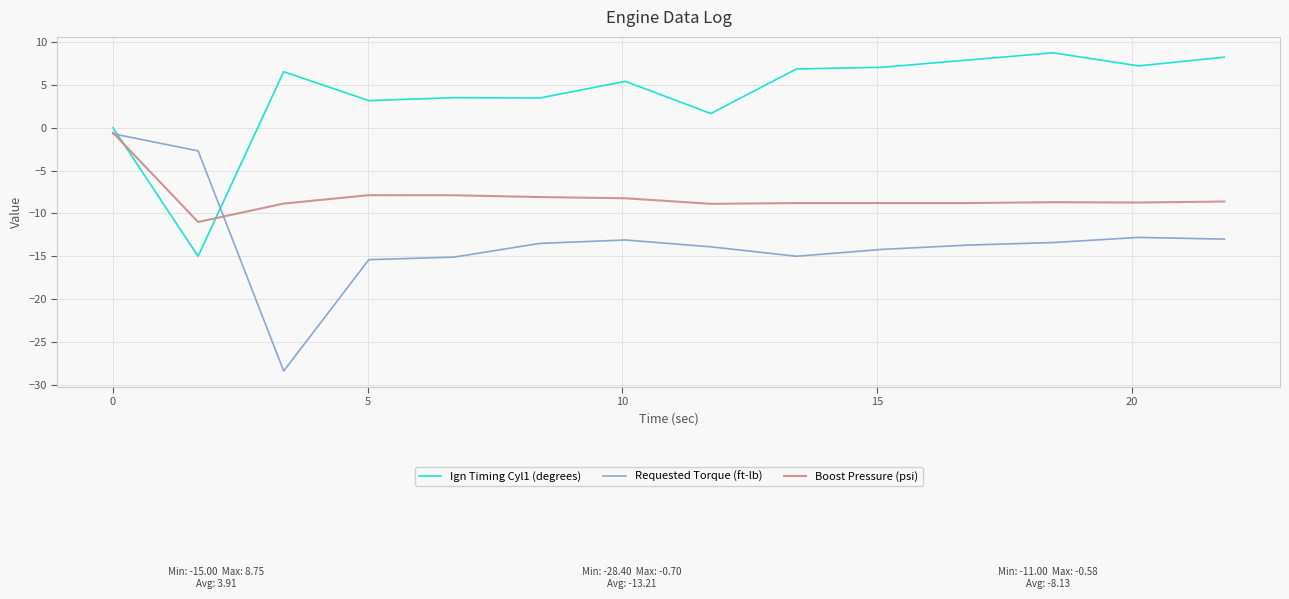

Is this an area chart (filled region under the line)?

No